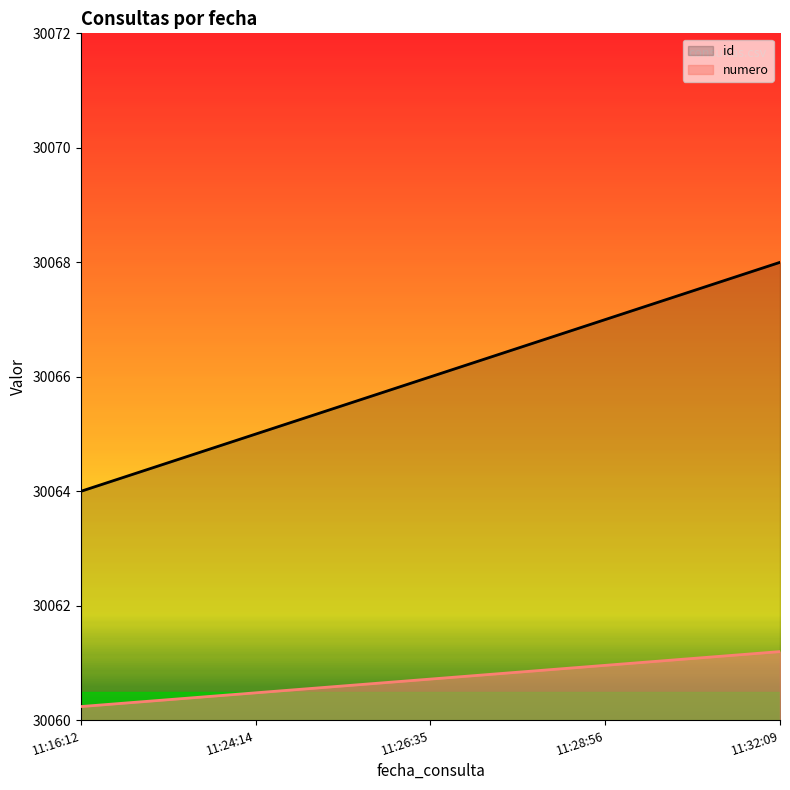

True or false: id has a value of 30068.0 at 11:32:09.

True